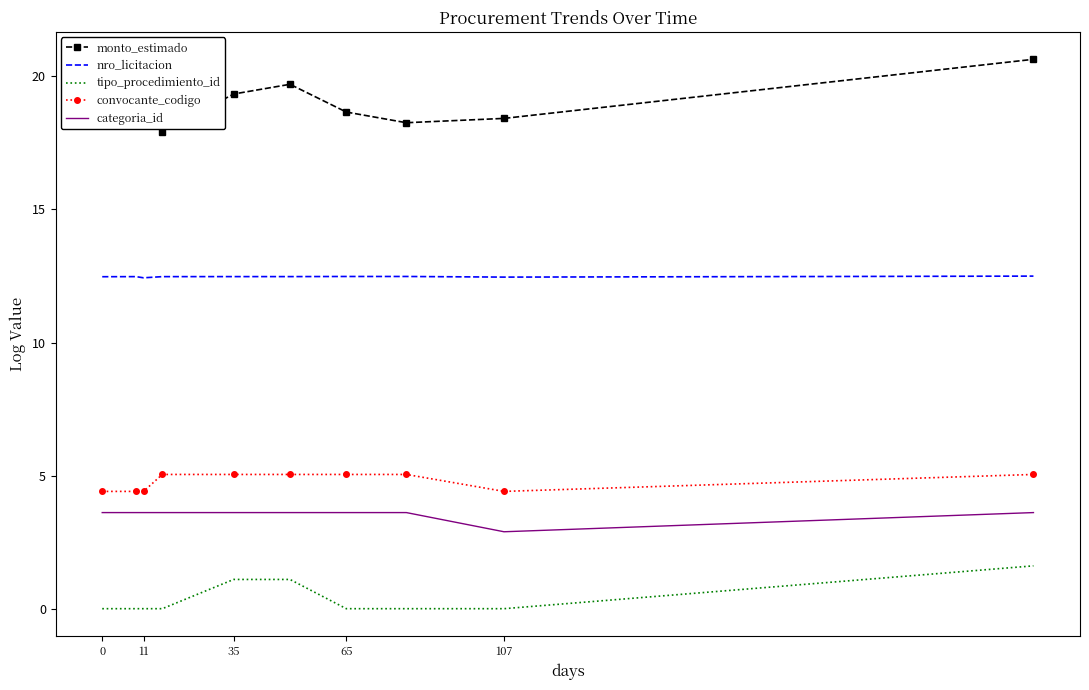

Which series has the largest range (max minus min)?

monto_estimado